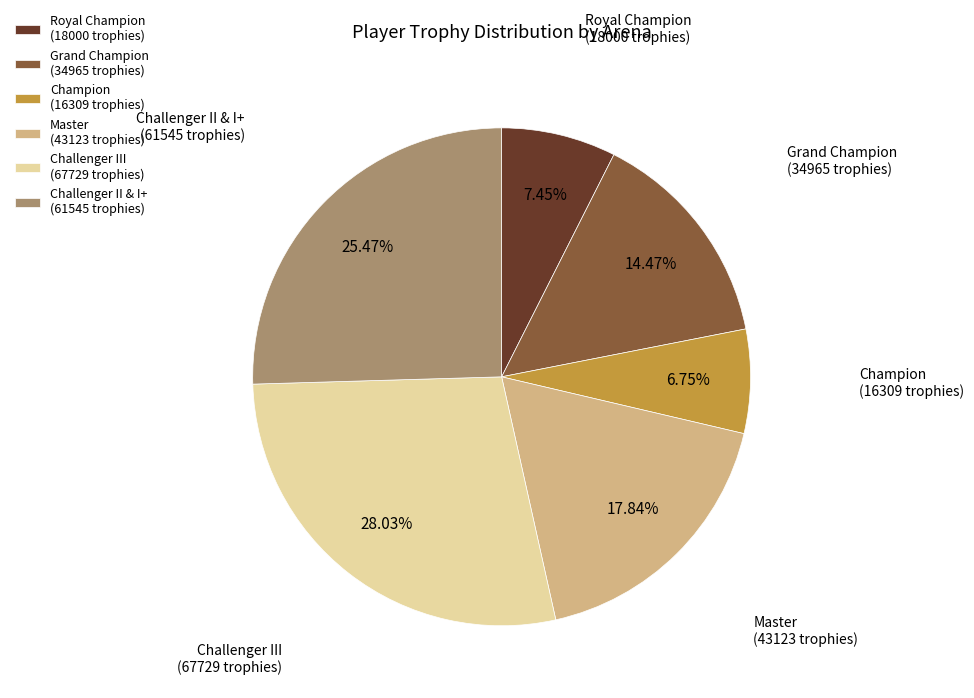

How many slices are in this pie chart?

6